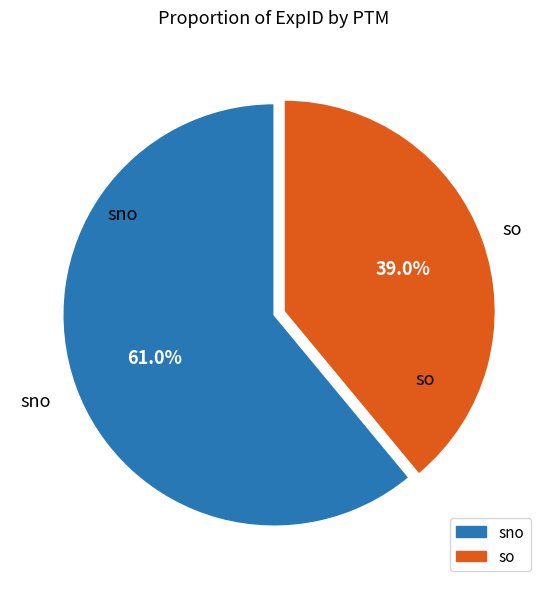

Does any single category account for the majority?

Yes